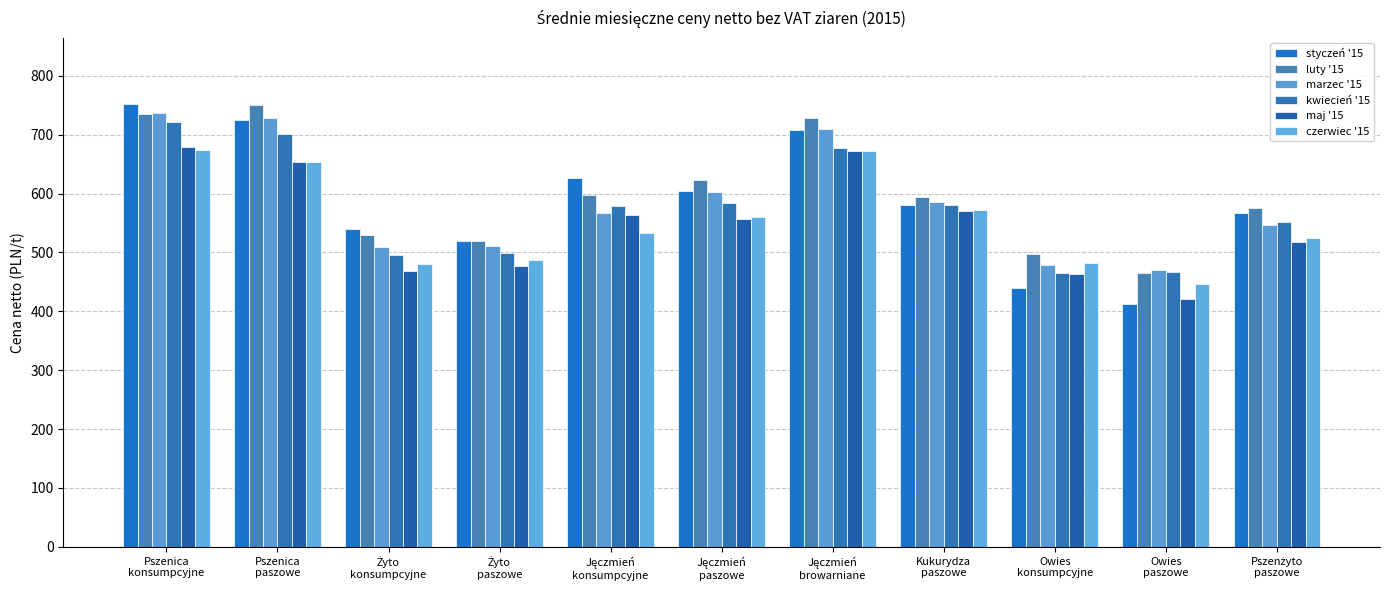

What is the smallest value displayed?

412.2